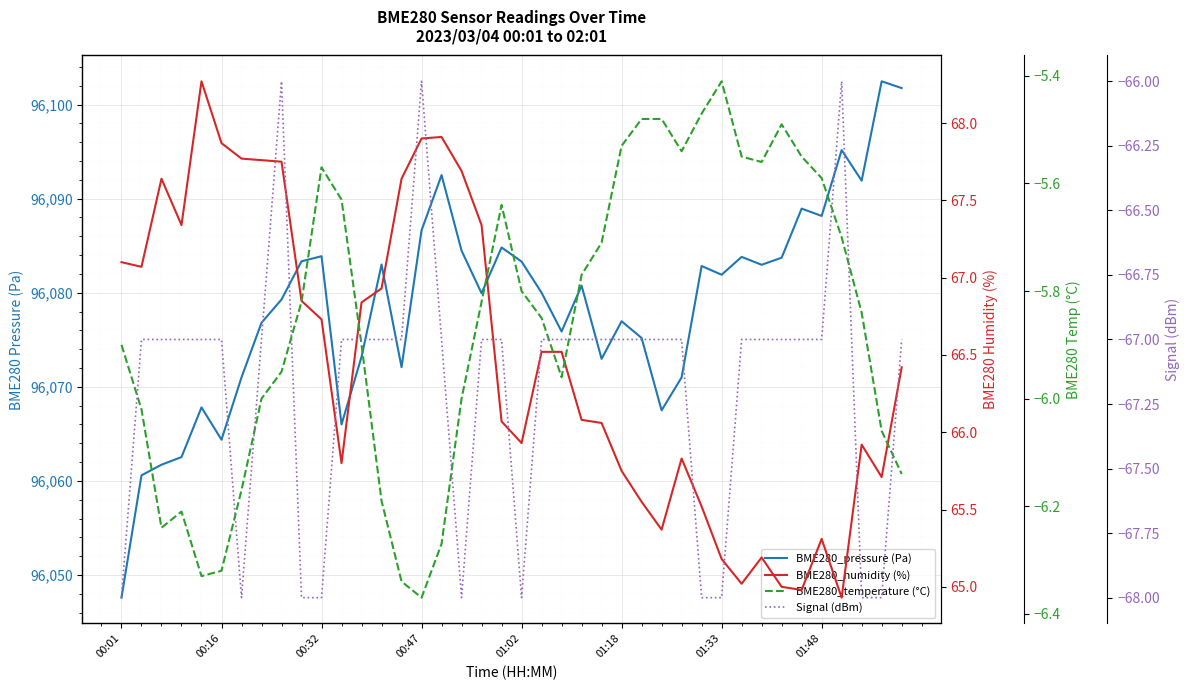

Which series changed the most between 00:16 and 01:02?

BME280_pressure (Pa)